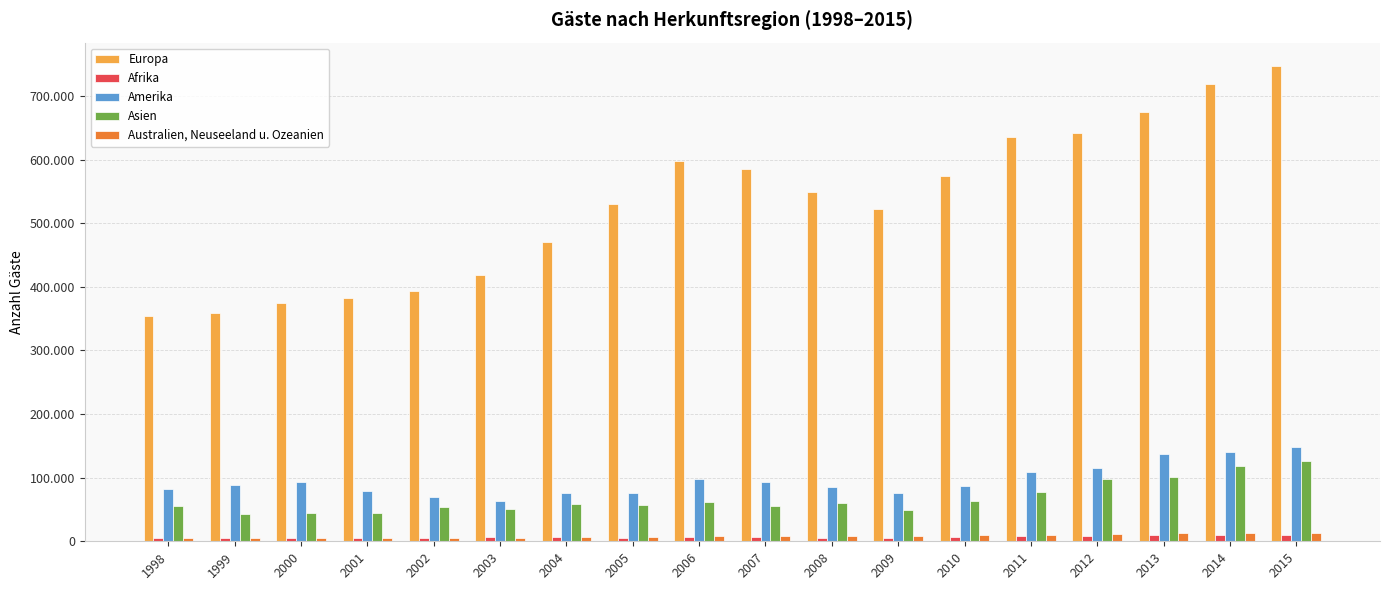

Are the bars grouped side by side (vs. stacked)?

Yes